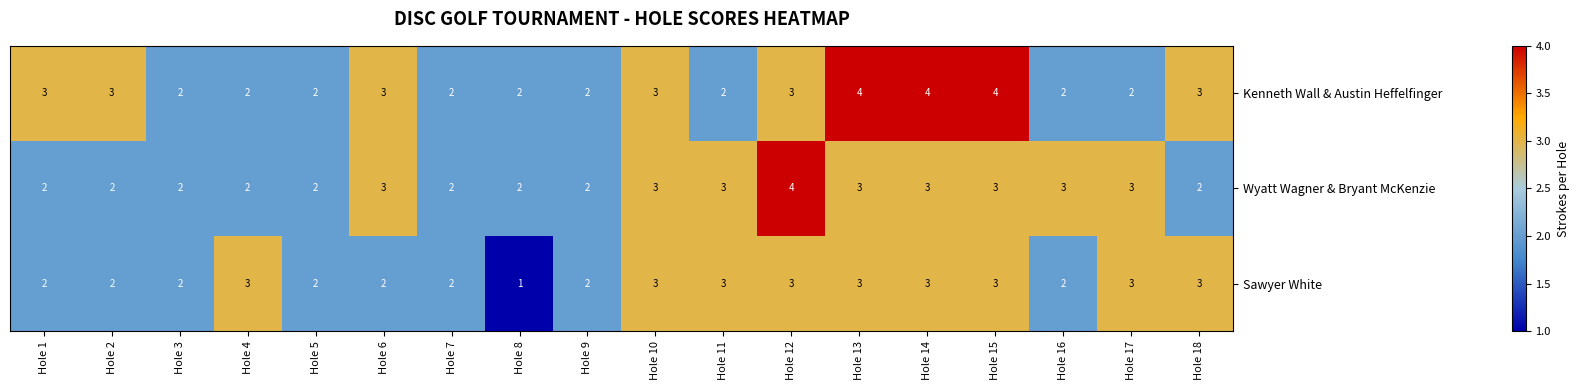

Rank the series by their average value, from highest to lowest.

Kenneth Wall & Austin Heffelfinger, Wyatt Wagner & Bryant McKenzie, Sawyer White